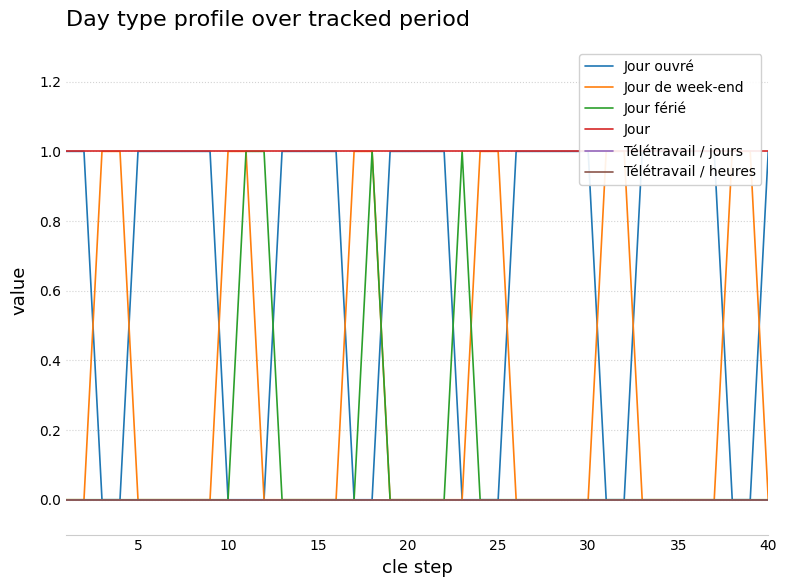

What is the difference between the maximum and second lowest values in the Jour férié series?

1